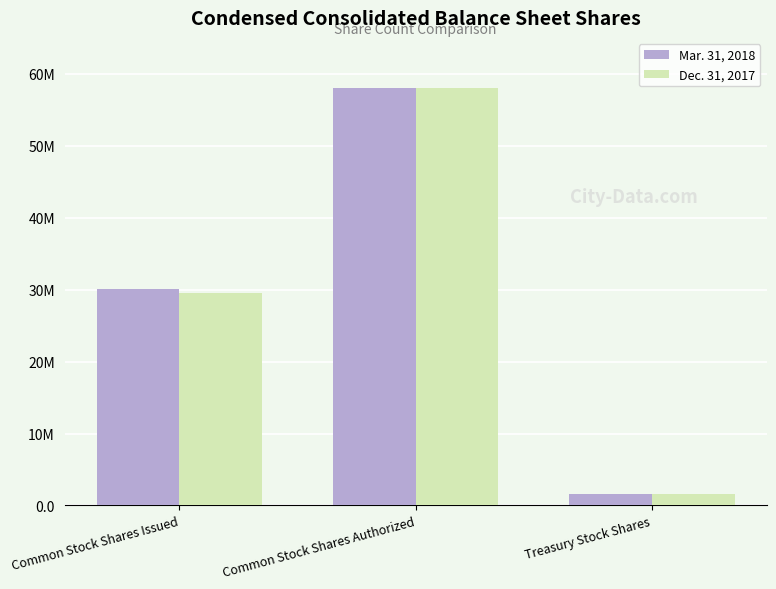

Does the chart contain stacked bars?

No